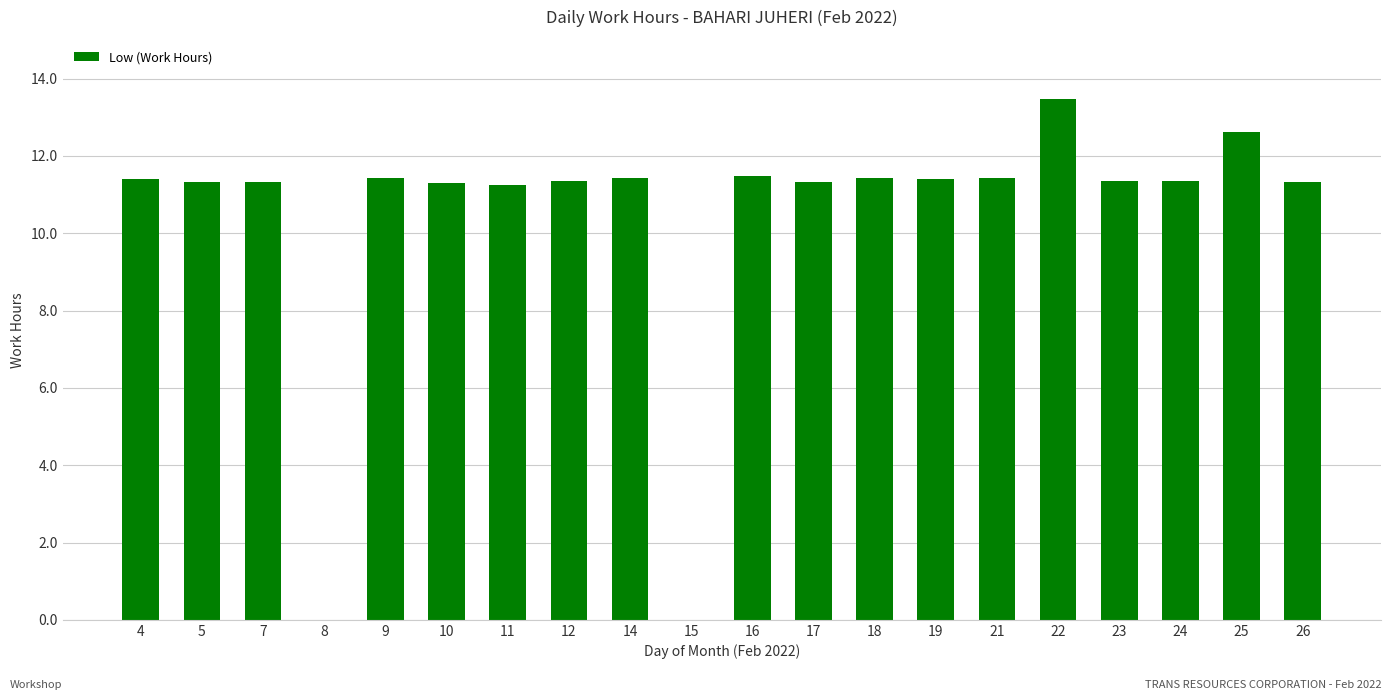

Count the number of categories in the chart.

20